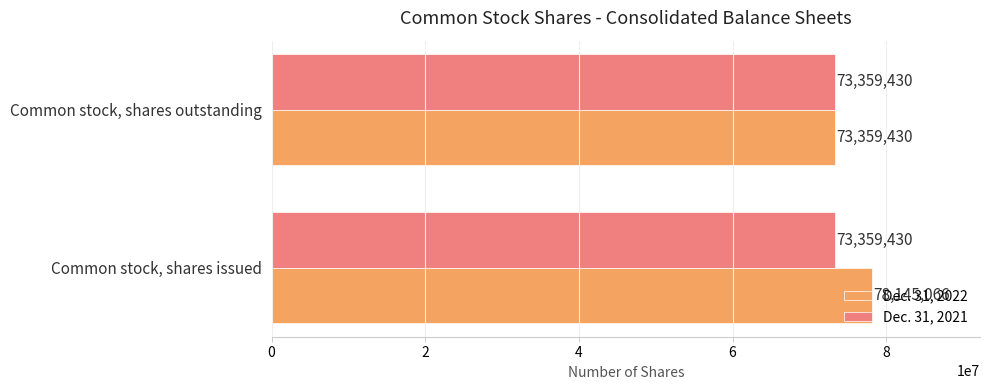

What are all the series names shown in the legend?

Dec. 31, 2022, Dec. 31, 2021